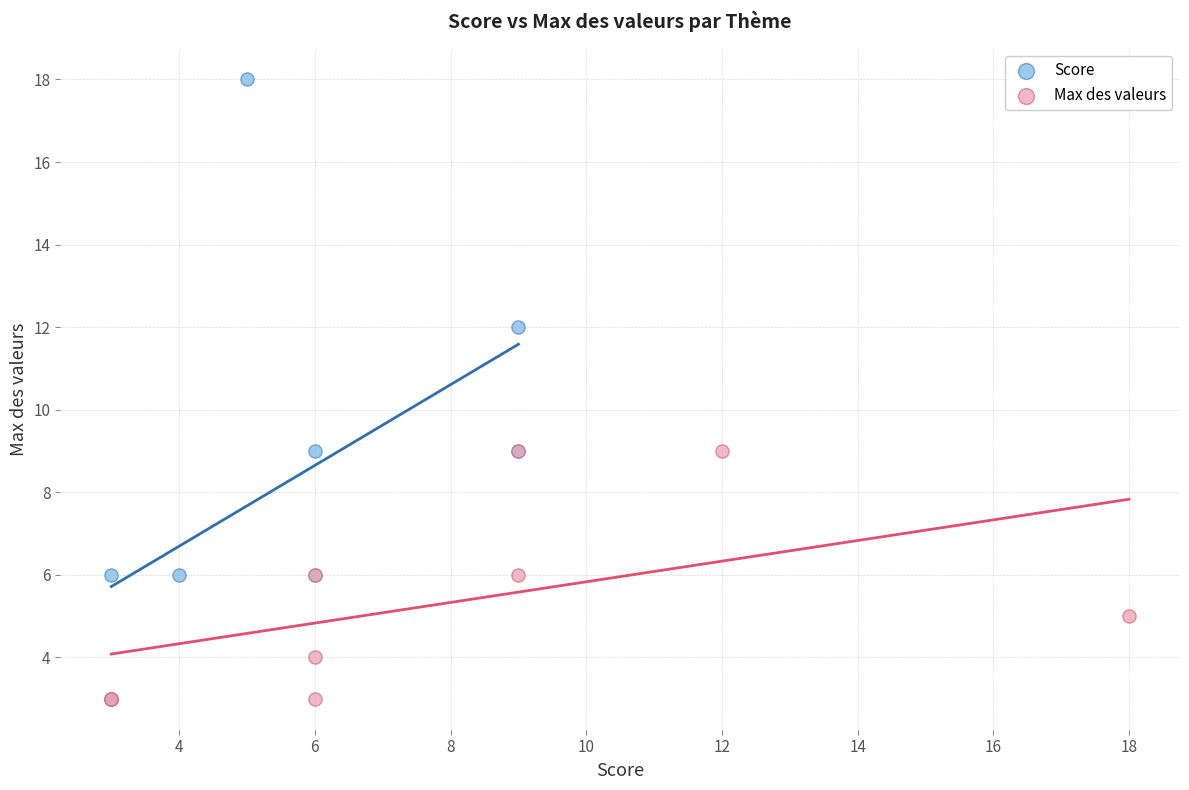

Which series has the largest Y range (max minus min)?

Score